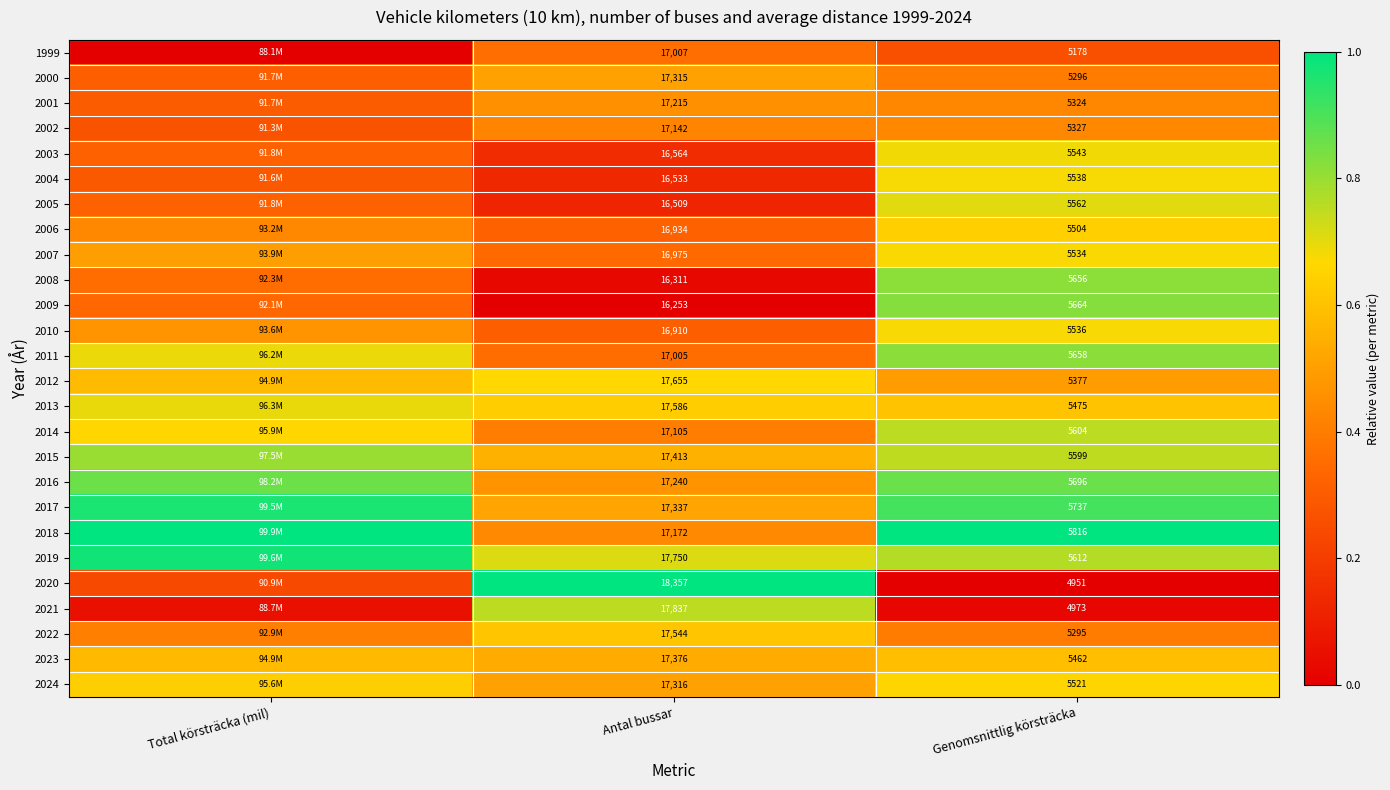

Is the value of 2023 at Antal bussar greater than the value of 2012 at Antal bussar?

No